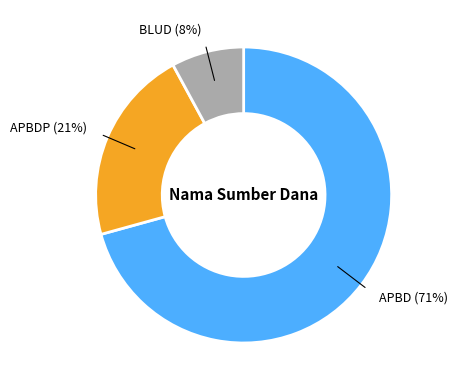

To the nearest percent, what is the average slice percentage?

33%